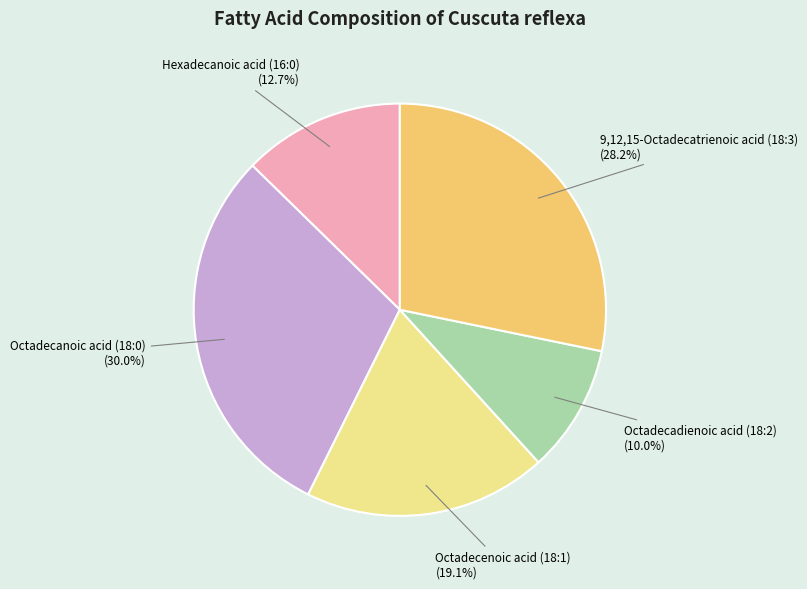

Rank the categories by value from highest to lowest.

Octadecanoic acid (18:0), 9,12,15-Octadecatrienoic acid (18:3), Octadecenoic acid (18:1), Hexadecanoic acid (16:0), Octadecadienoic acid (18:2)